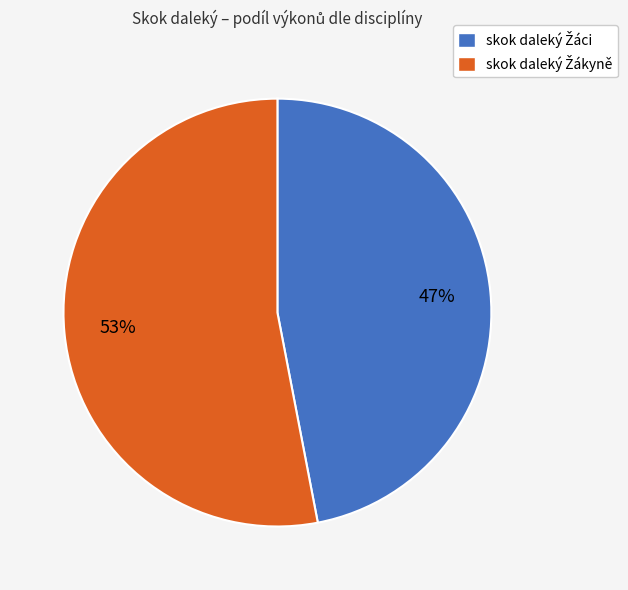

Does any single category account for the majority?

Yes